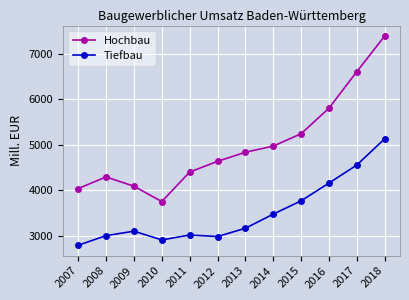

True or false: Hochbau and Tiefbau intersect in this chart.

False